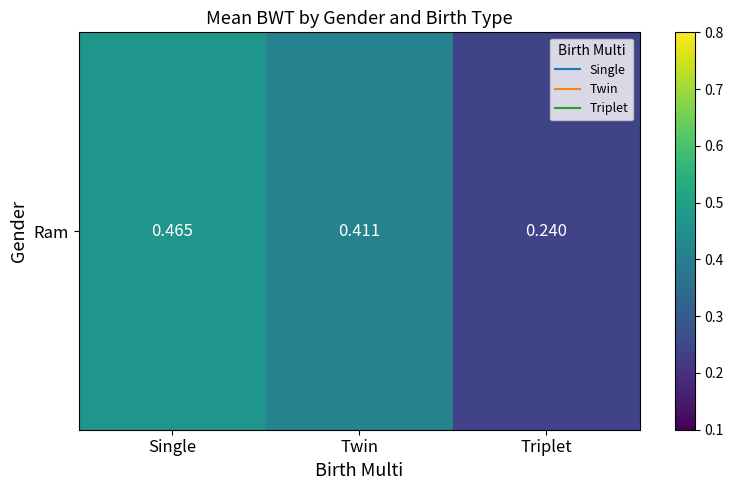

Reading left to right, what are all the values shown in this chart?

0.5	0.4	0.2